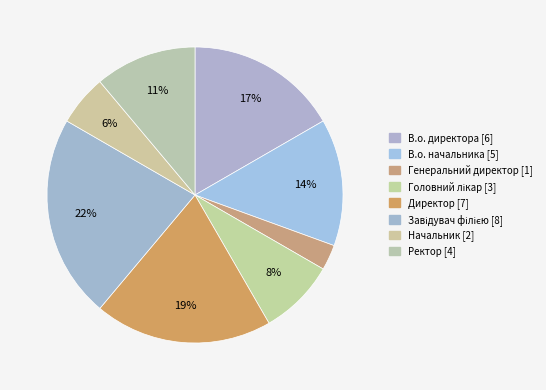

What is the change in value from В.о. начальника to Головний лікар?

-2